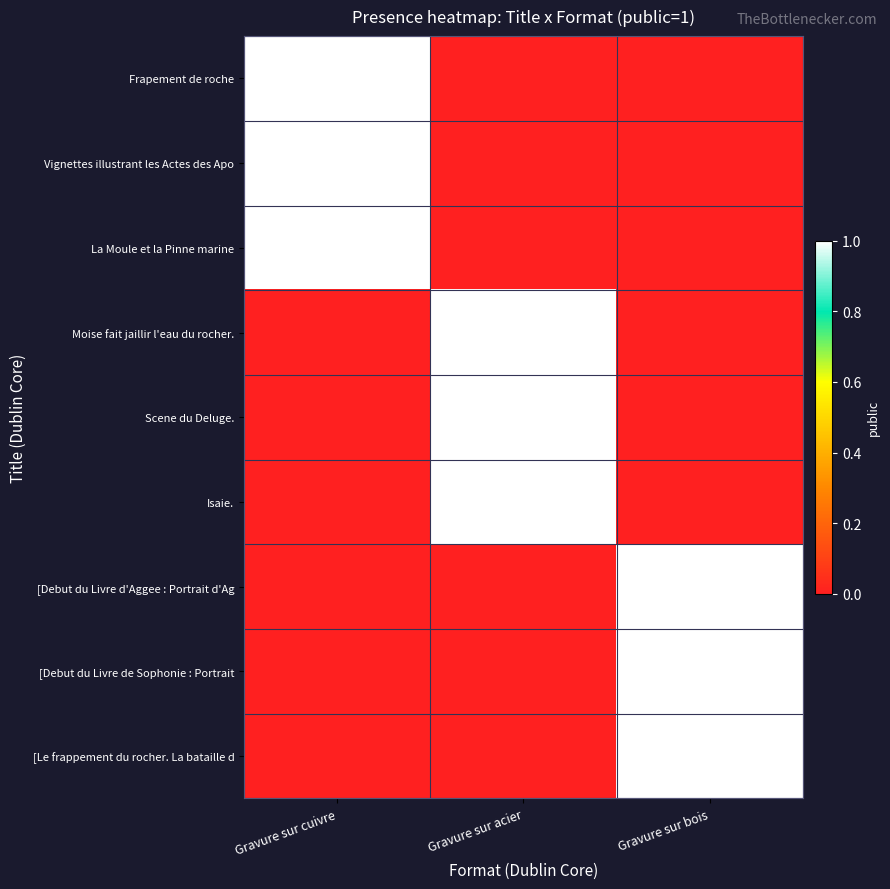

What is the total value across all series at Gravure sur bois?

3